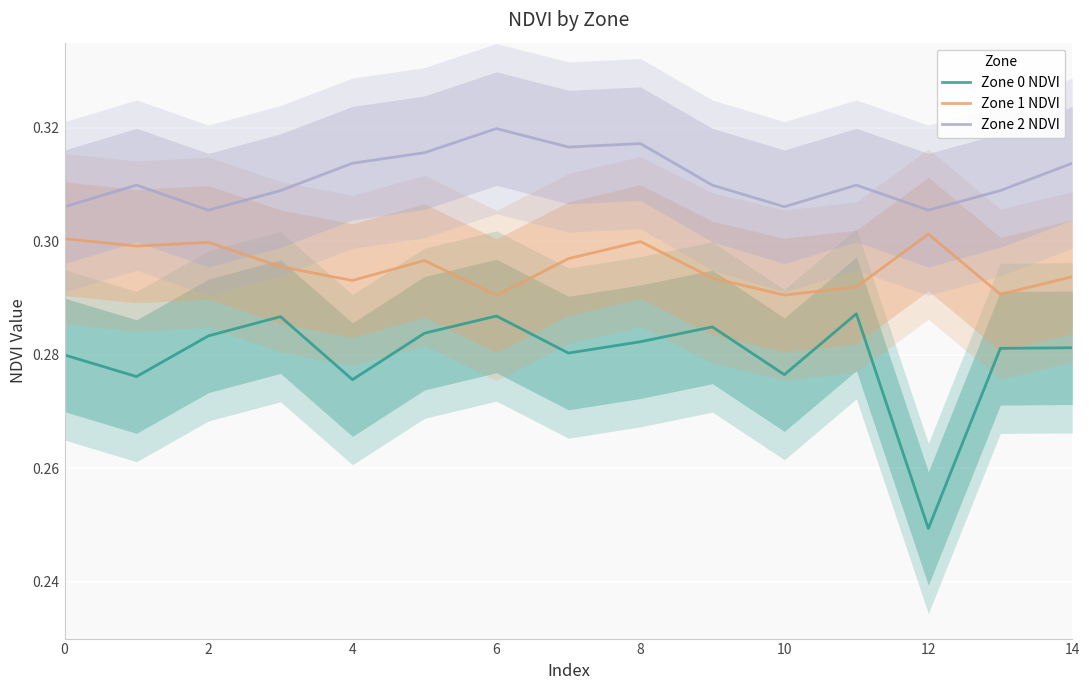

True or false: Zone 1 NDVI and Zone 0 NDVI cross at least once.

False